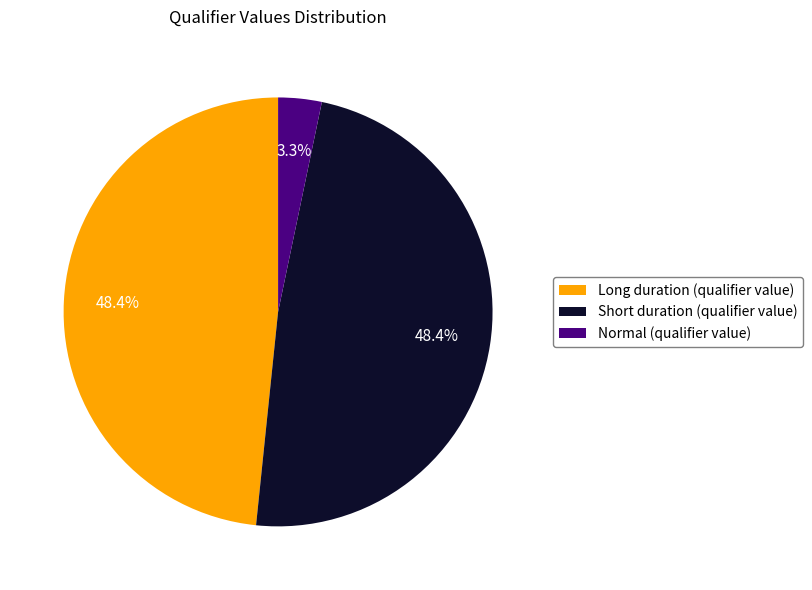

Do Long duration (qualifier value) and Short duration (qualifier value) together represent more than half of the pie?

Yes